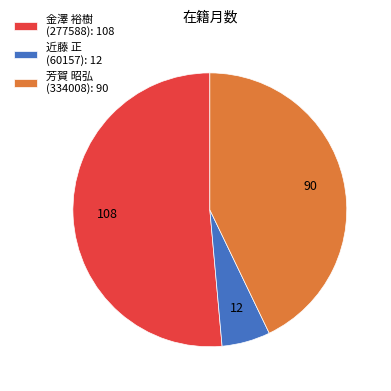

Is there a majority slice in this chart?

Yes